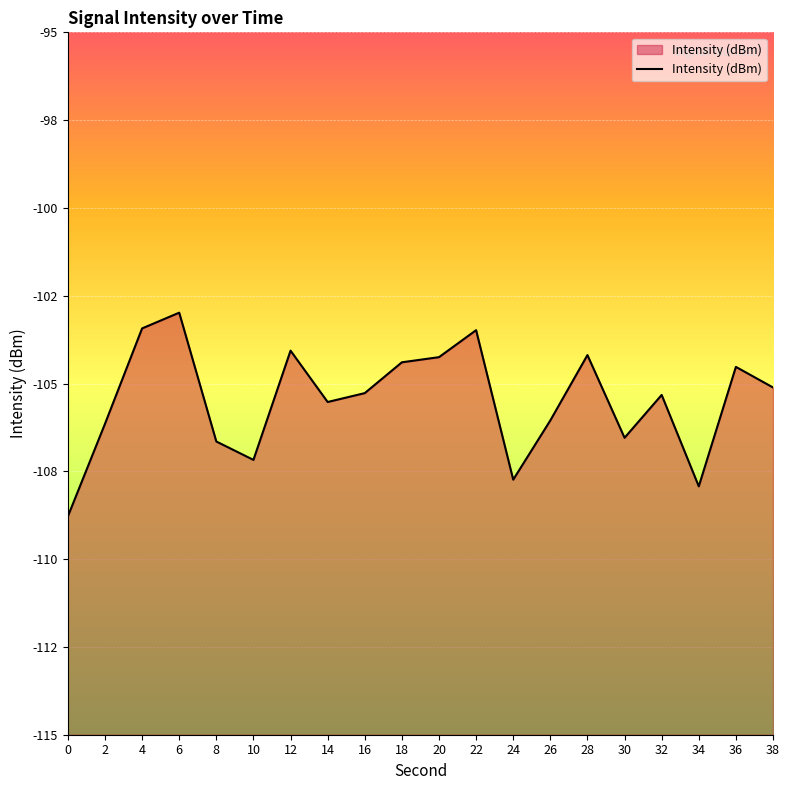

Is it true that the value at 32 is -168.9?

False